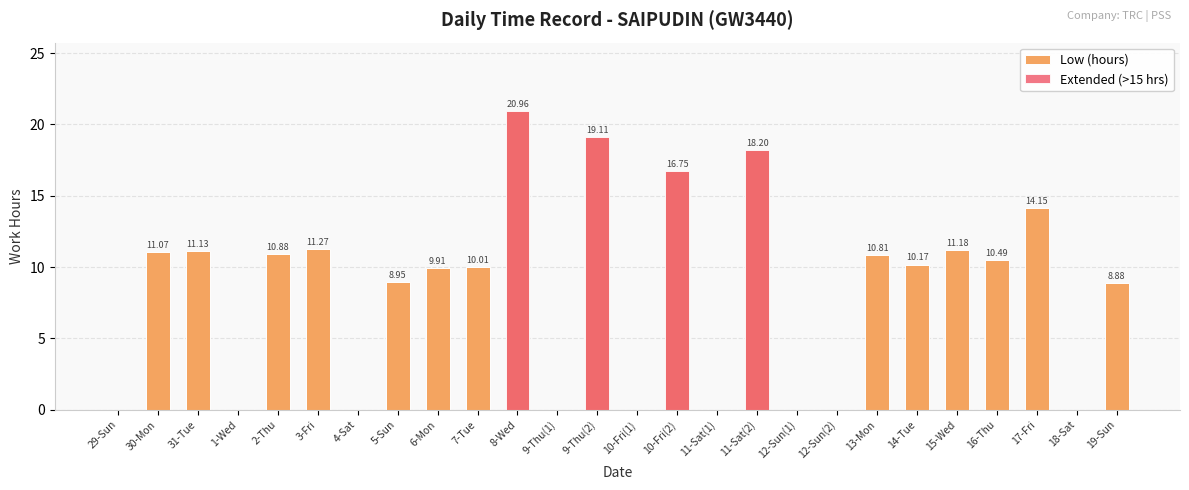

The Extended (>15 hrs) series shows 7.5 at 15-Wed. True or false?

False